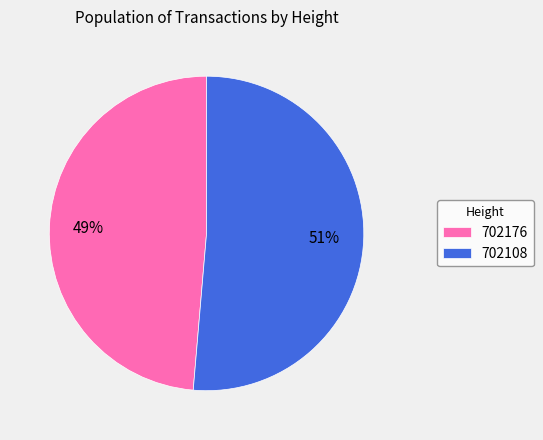

Combined, do 702176 and 702108 account for over 50%?

Yes